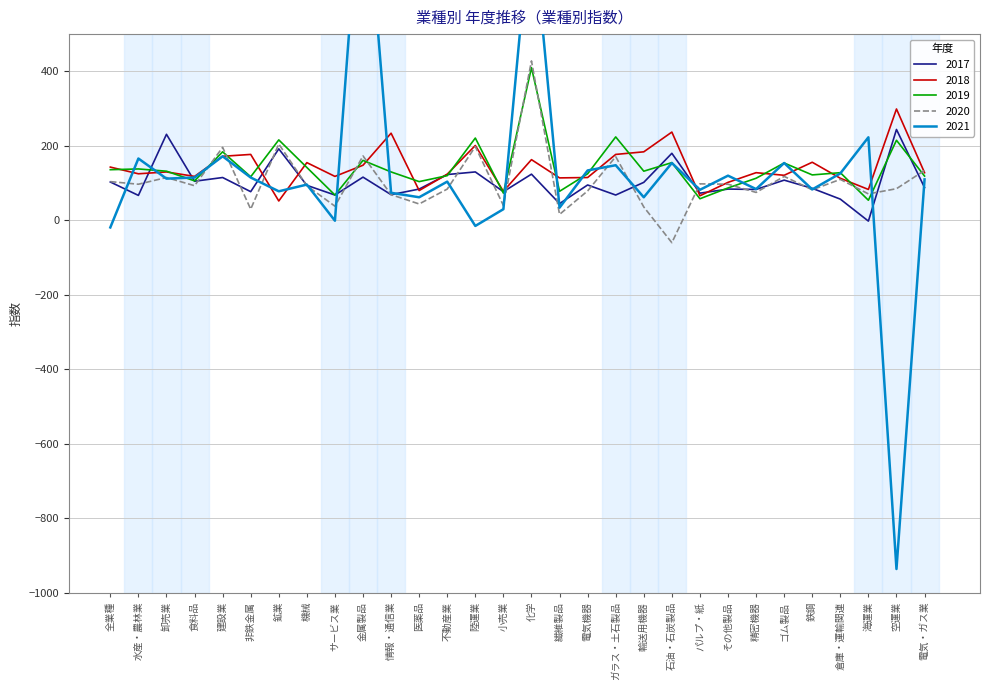

At which label does 2017 reach its peak?

空運業